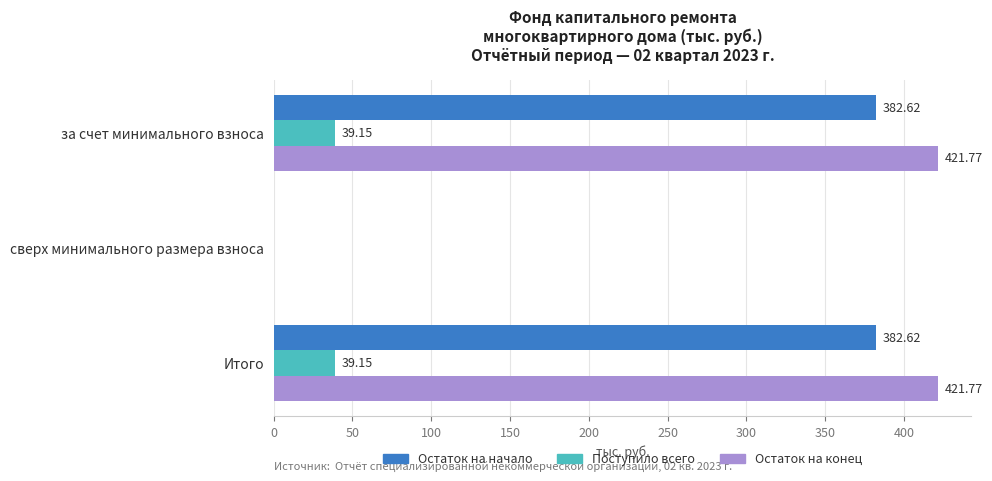

Which series has the largest total across all categories?

Остаток на конец